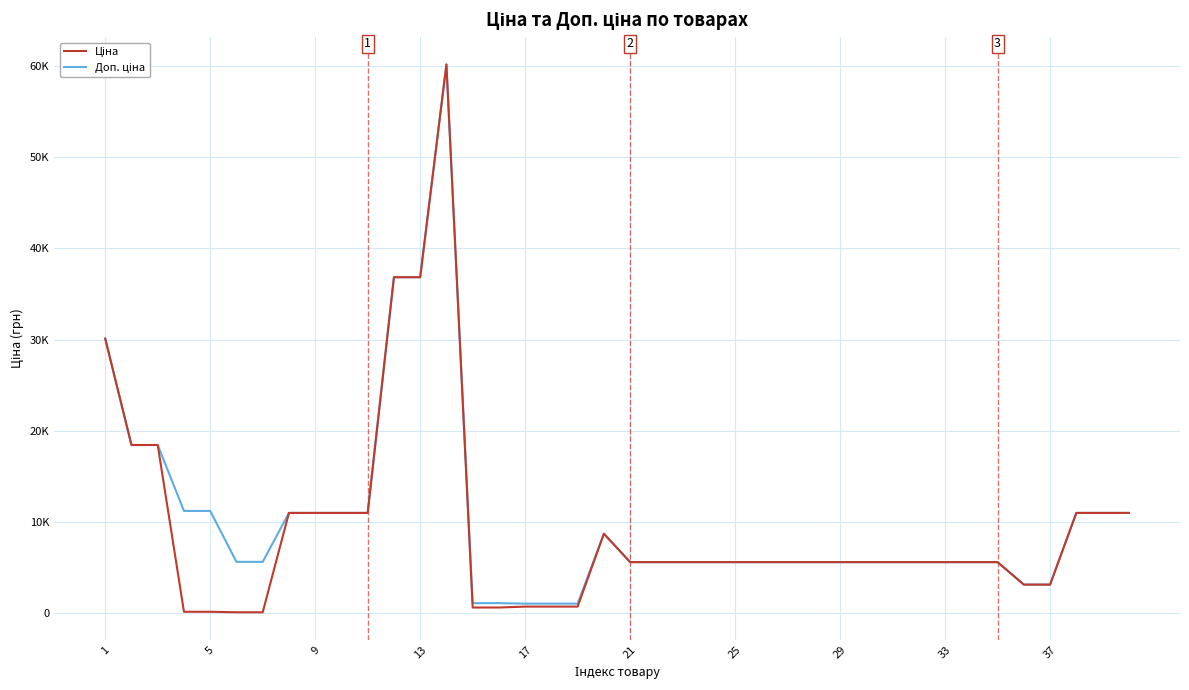

List the series in order of their overall mean, highest first.

Доп. ціна, Ціна